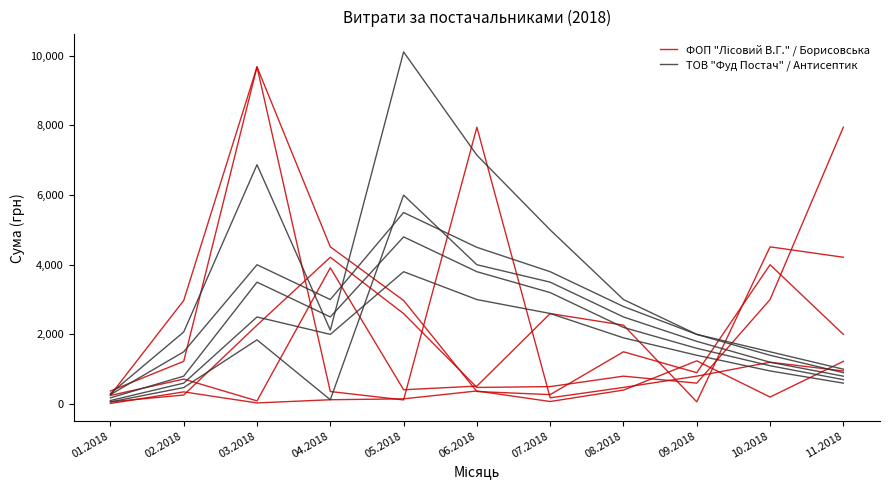

What value does the ТОВ "Фуд Постач" / Антисептик series have at 01.2018?

300.0